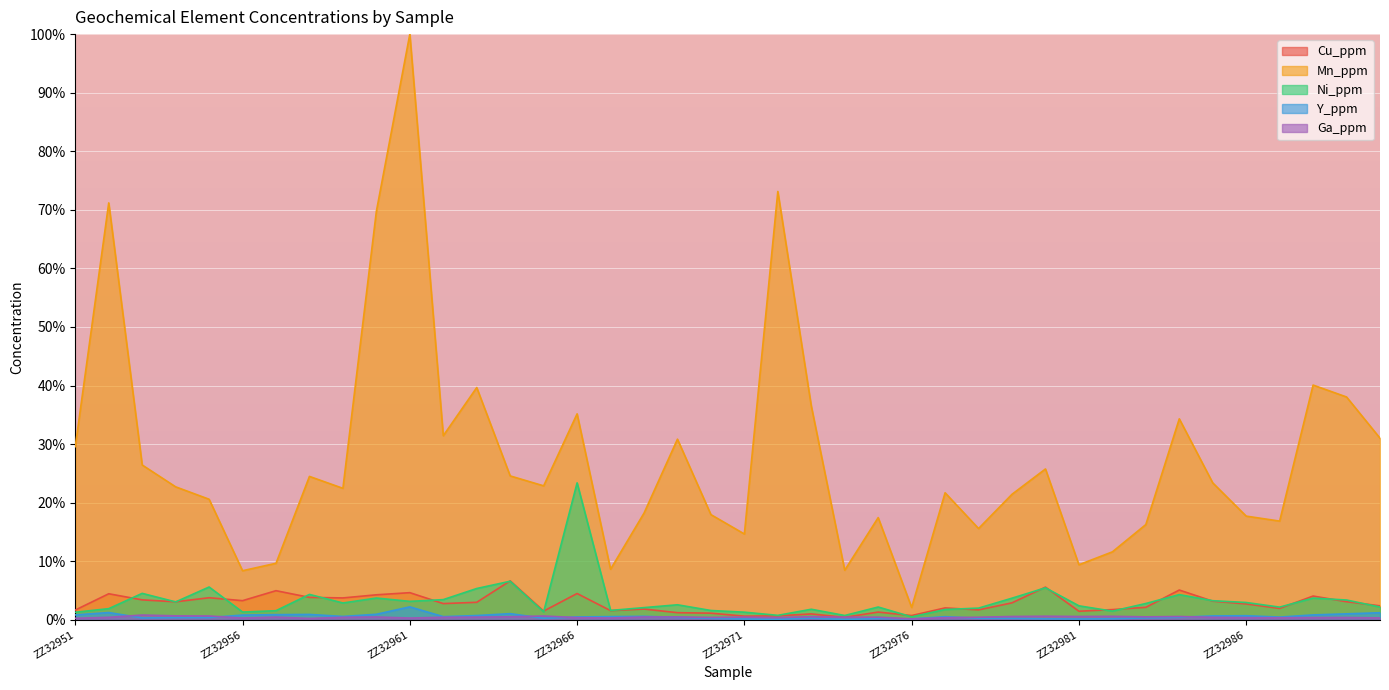

How many values in the Mn_ppm series exceed 22?

22